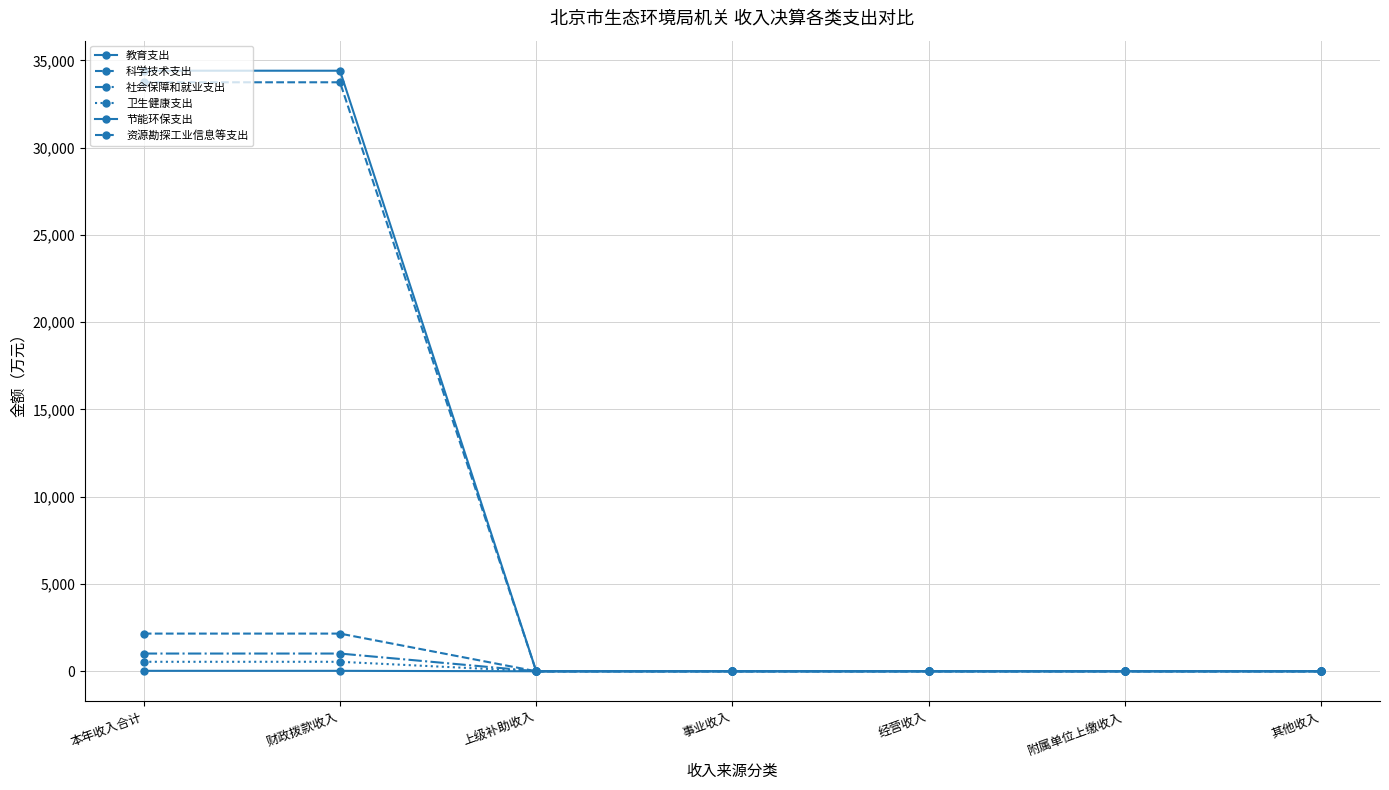

Where is 社会保障和就业支出 nearest to the value 507?

上级补助收入